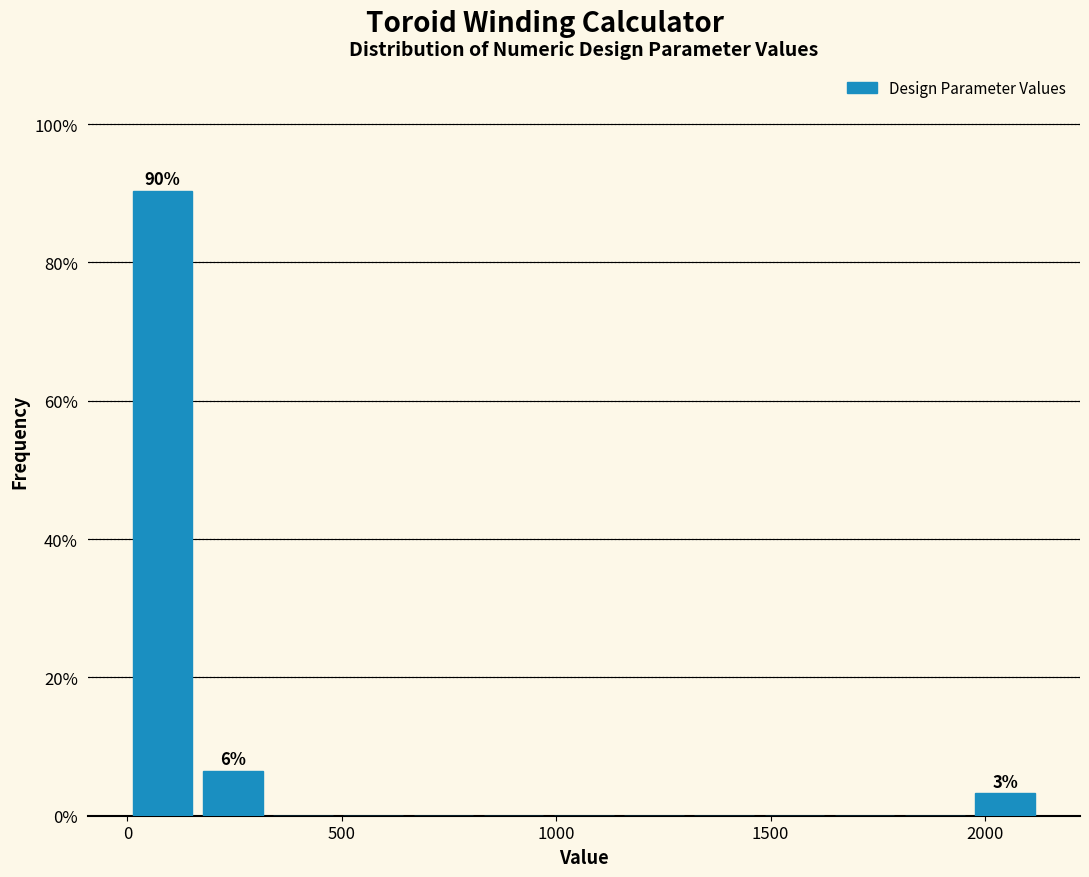

Around what value on the x-axis is the tallest bar? Give the approximate position of its centre, as read against the axis.

100